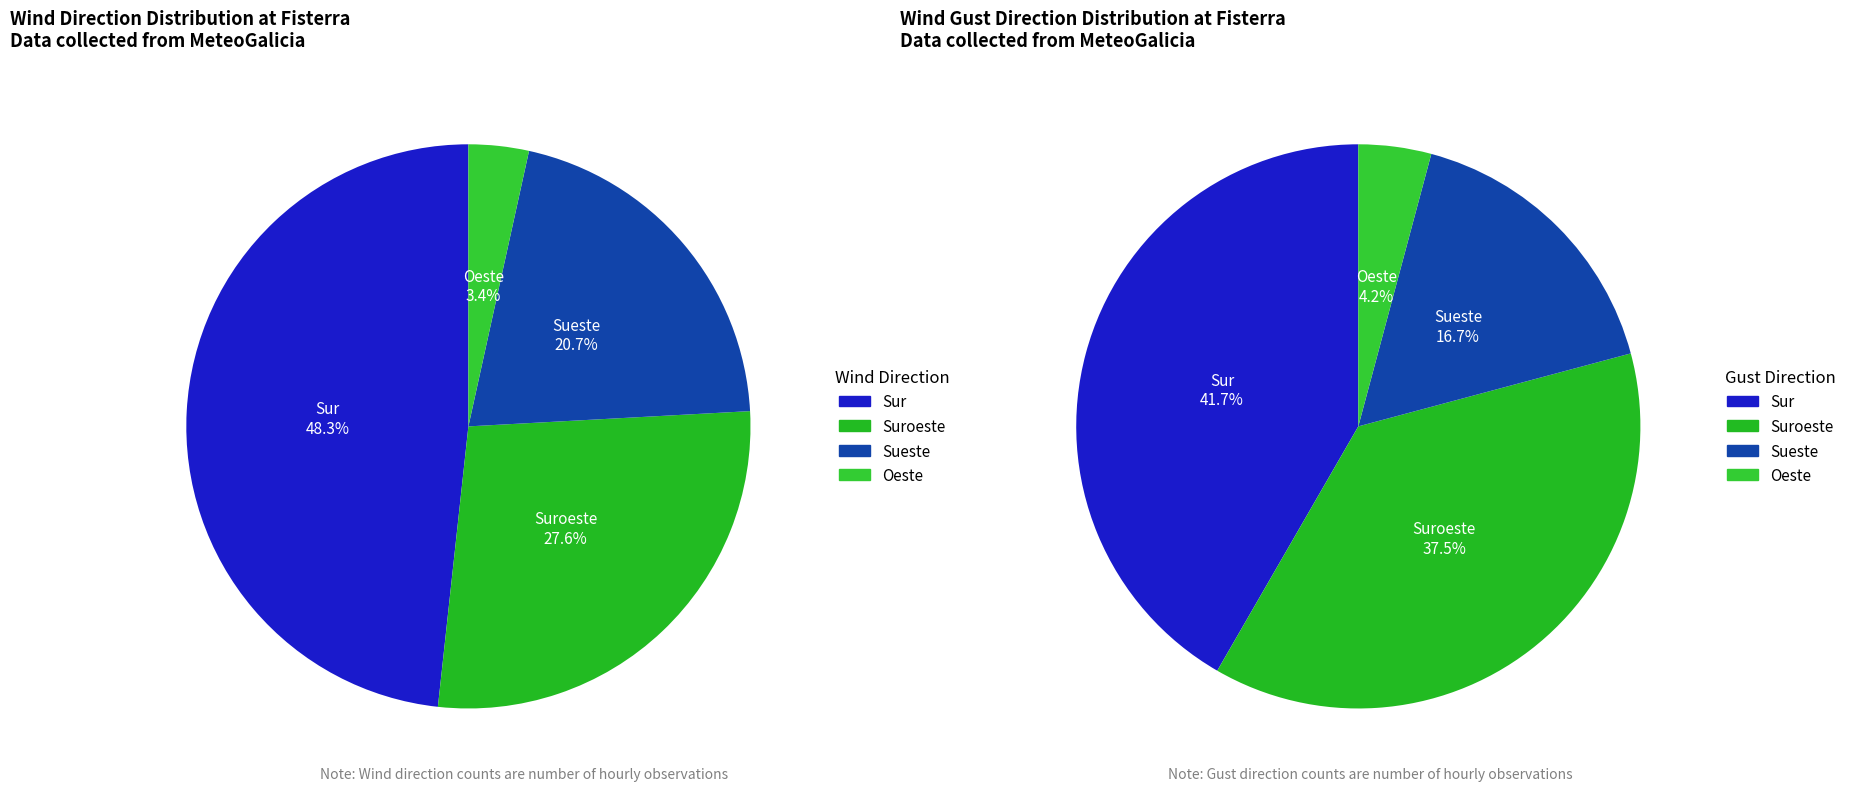

Rank the categories by value from highest to lowest.

Sur, Suroeste, Sueste, Oeste